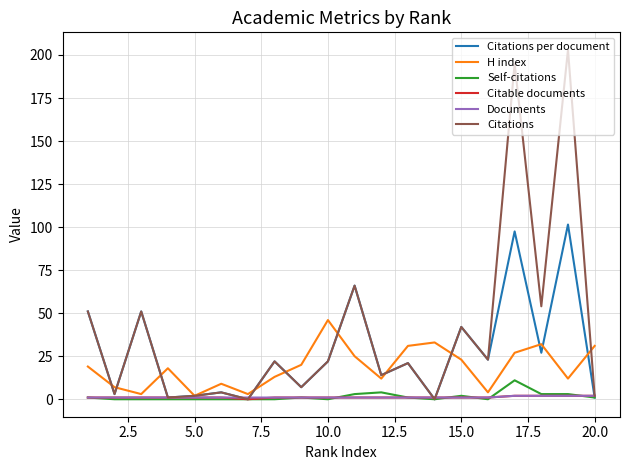

What is the highest value of the H index series?

46.0